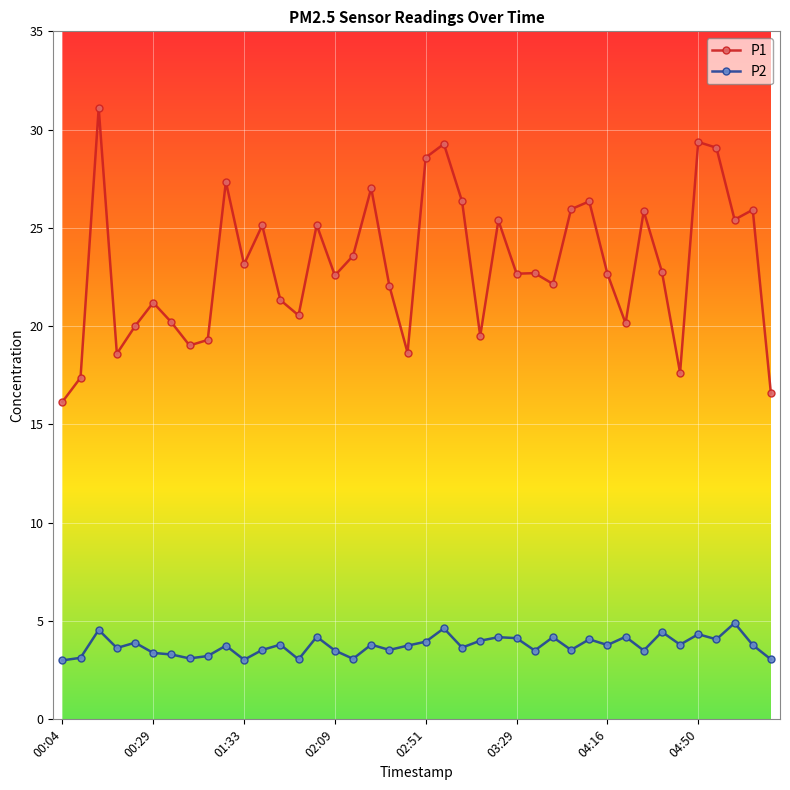

True or false: P1 and P2 cross at least once.

False